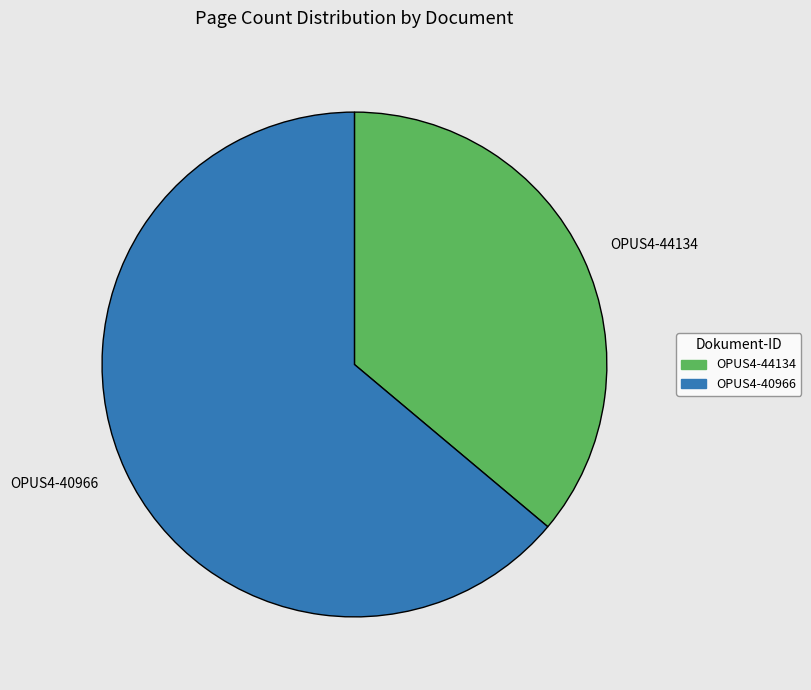

Is OPUS4-44134 the majority of the pie?

No